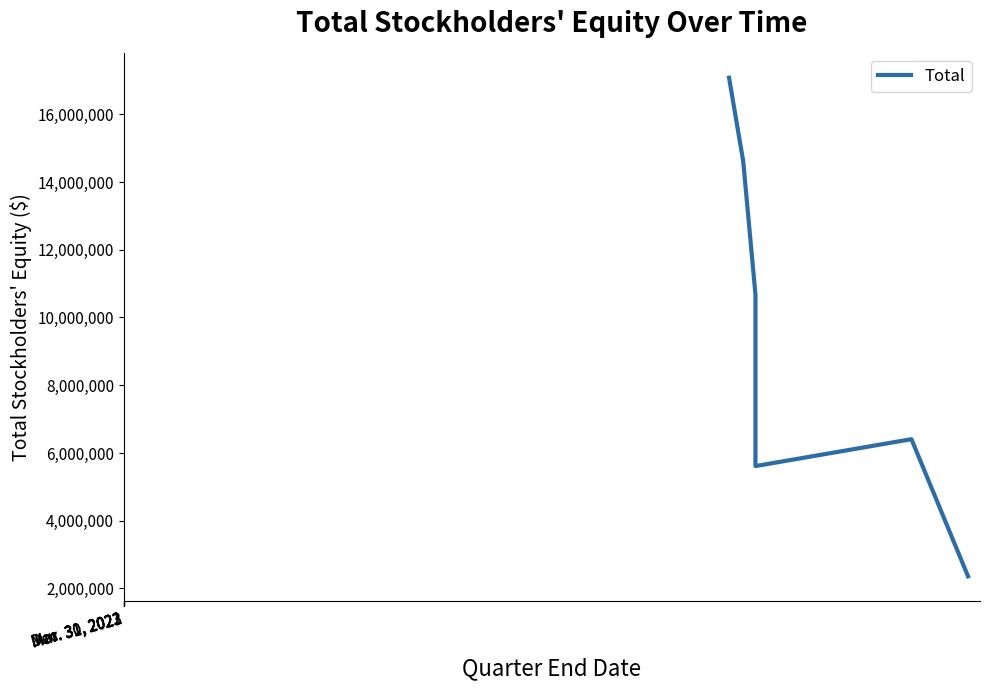

What is the minimum value shown in the chart?

2359063